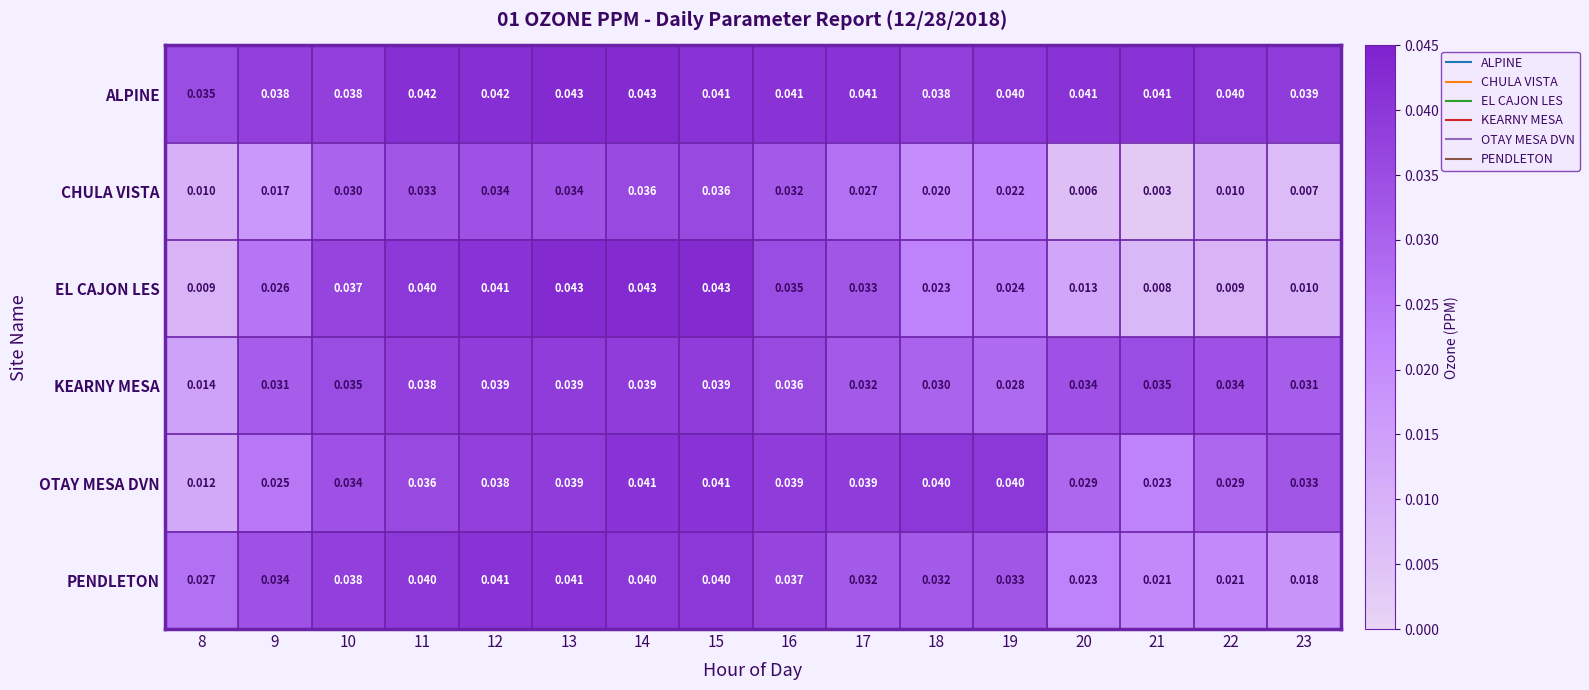

Between 21 and 22, which series saw the biggest shift?

CHULA VISTA